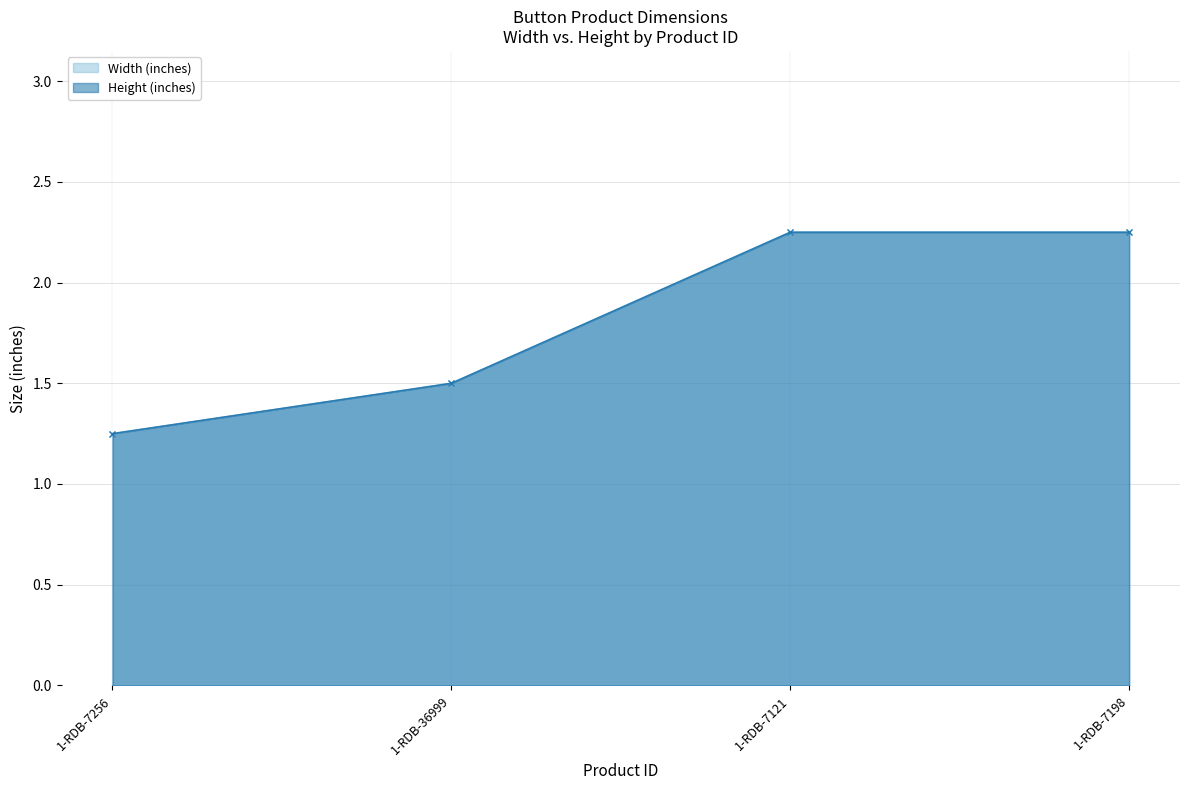

True or false: Width (inches) and Height (inches) cross at least once.

False